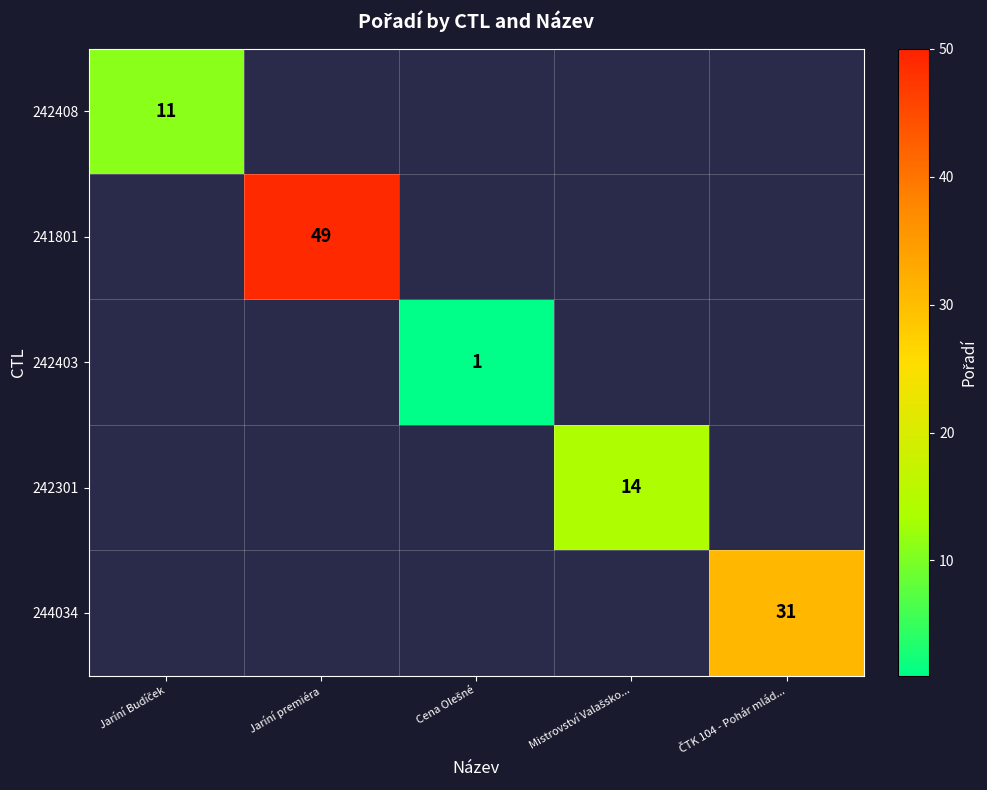

How many distinct data groups are displayed?

5